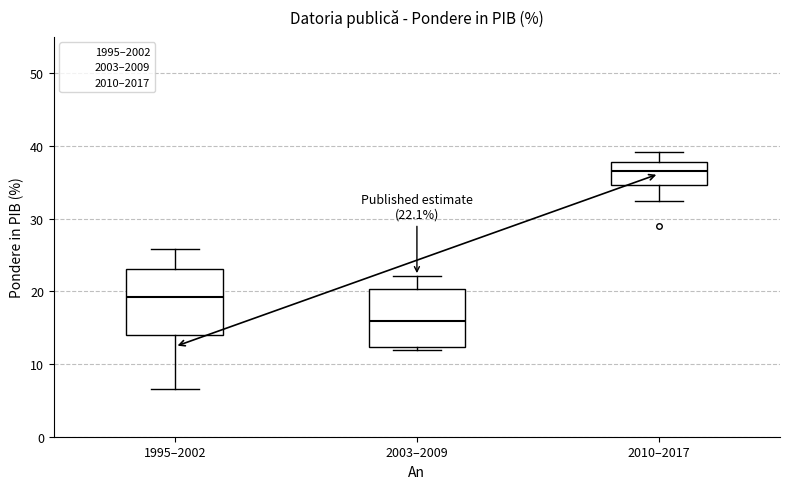

Which box has the lowest median line?

2003–2009